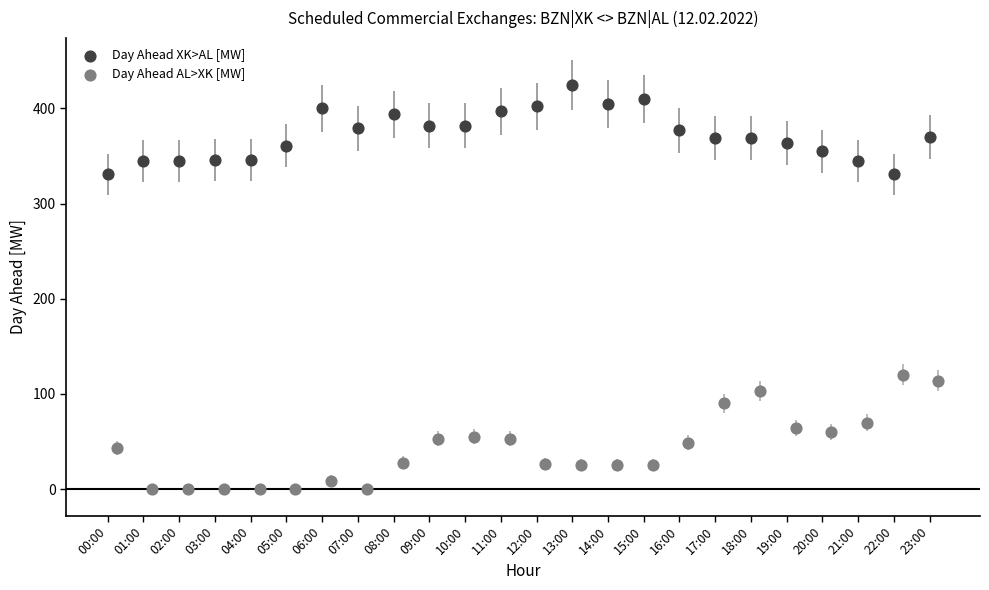

Which series contains the lowest Y value?

Day Ahead AL>XK [MW]